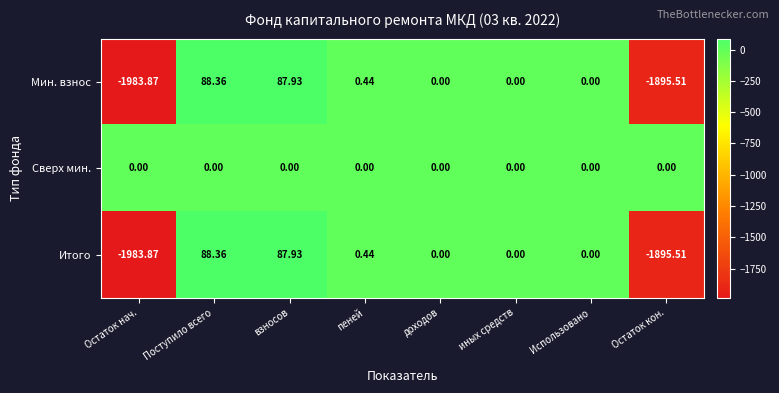

How many distinct data groups are displayed?

3